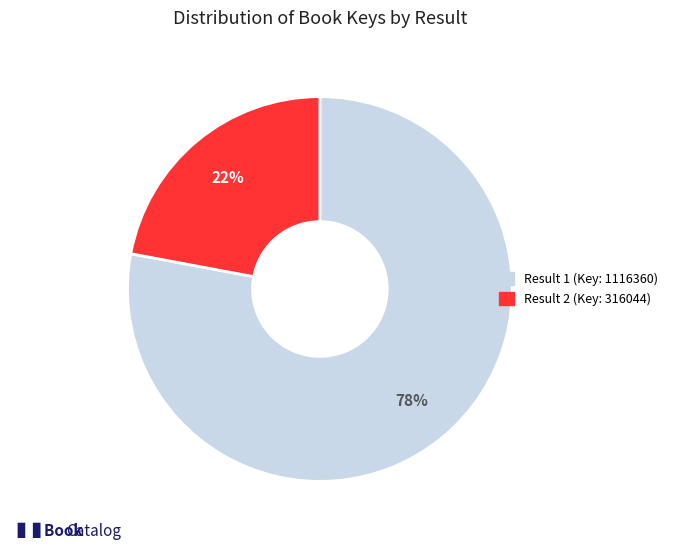

Combined, do Result 2 and Result 1 account for over 50%?

Yes